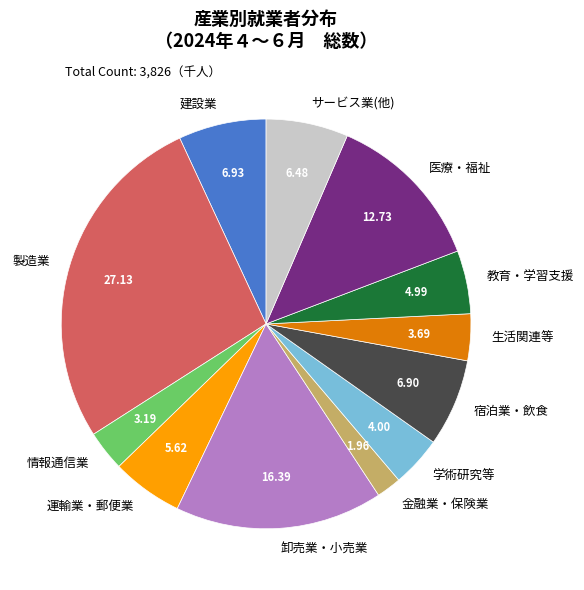

What is the ratio of the value at 建設業 to the value at 金融業・保険業?

3.5